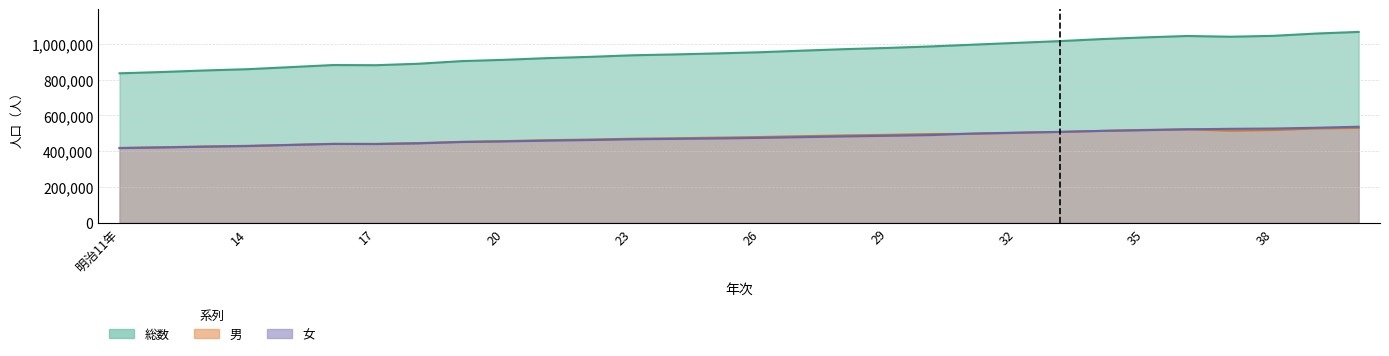

Which series changed the most between 19 and 24?

総数